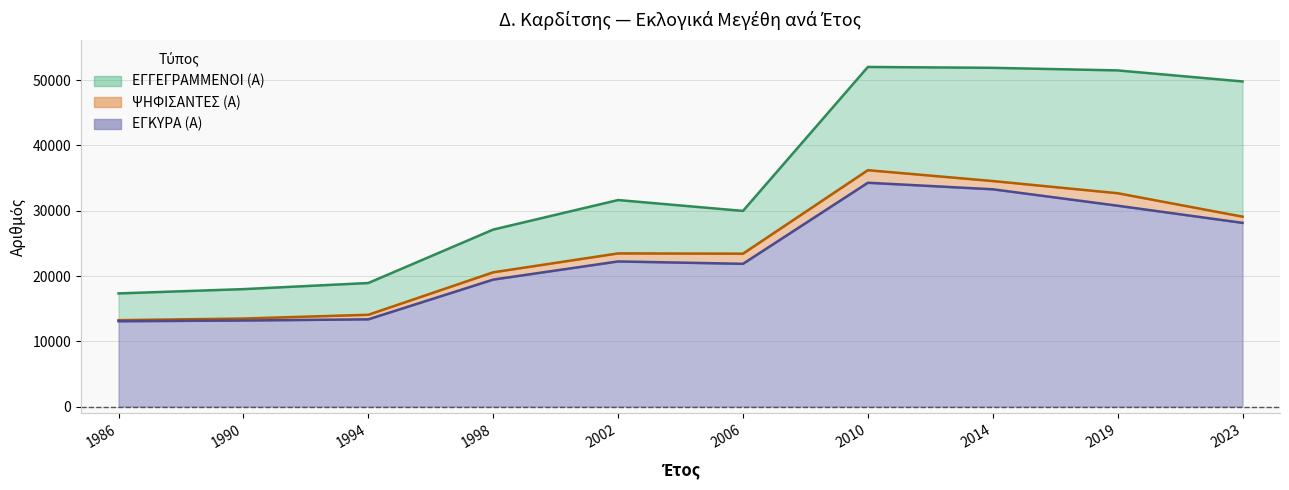

What is the difference between the ΕΓΓΕΓΡΑΜΜΕΝΟΙ (Α) values at 2019 and 2023?

1694